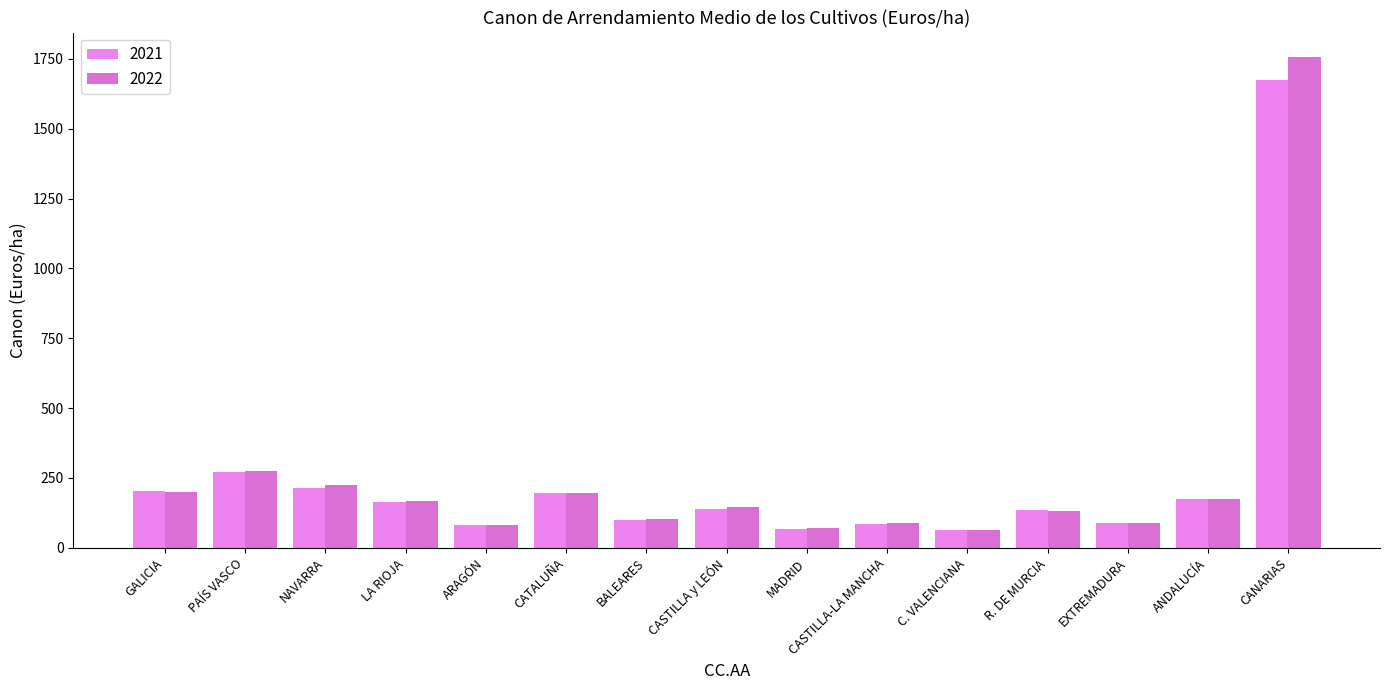

List the labels in order of 2022 value, largest first.

CANARIAS, PAÍS VASCO, NAVARRA, GALICIA, CATALUÑA, ANDALUCÍA, LA RIOJA, CASTILLA y LEÓN, R. DE MURCIA, BALEARES, EXTREMADURA, CASTILLA-LA MANCHA, ARAGÓN, MADRID, C. VALENCIANA